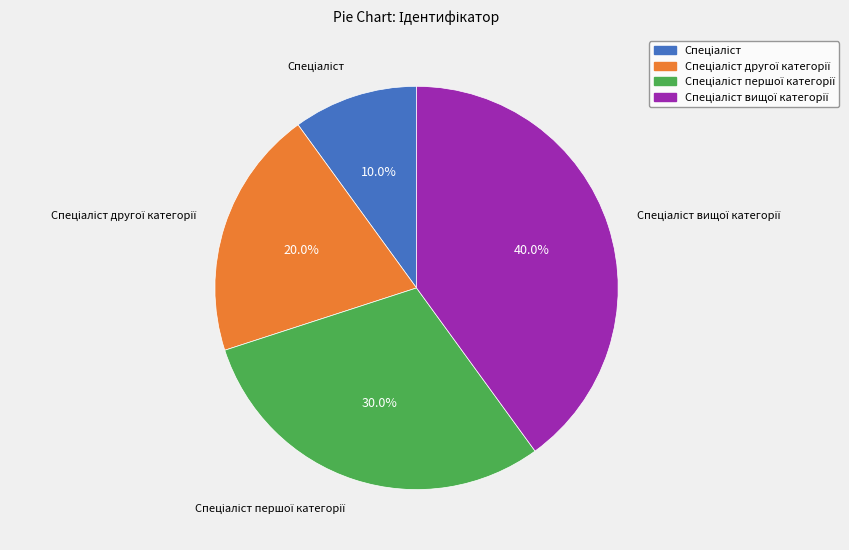

Does any single category account for the majority?

No